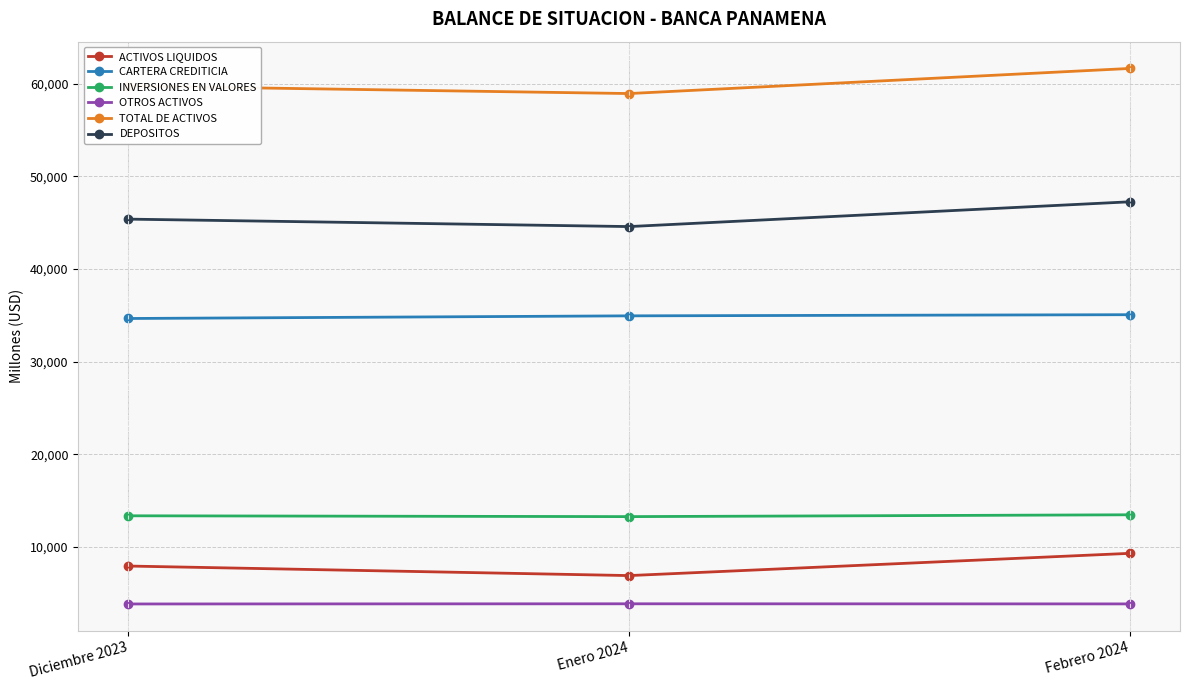

At which category does the chart reach its peak across all series?

Febrero 2024